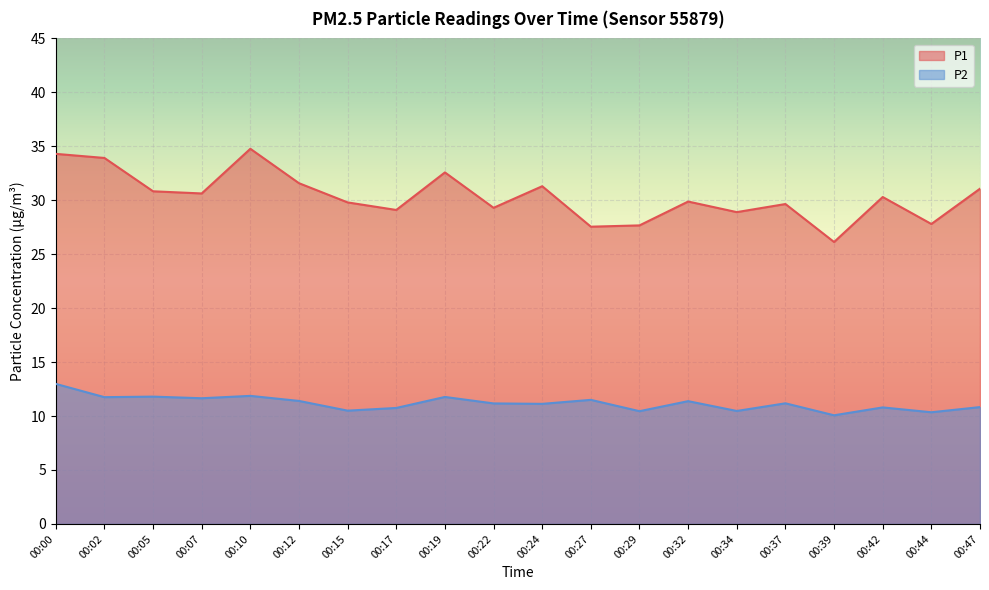

What is the sum of the P1 values at 00:24 and 00:02?

65.2